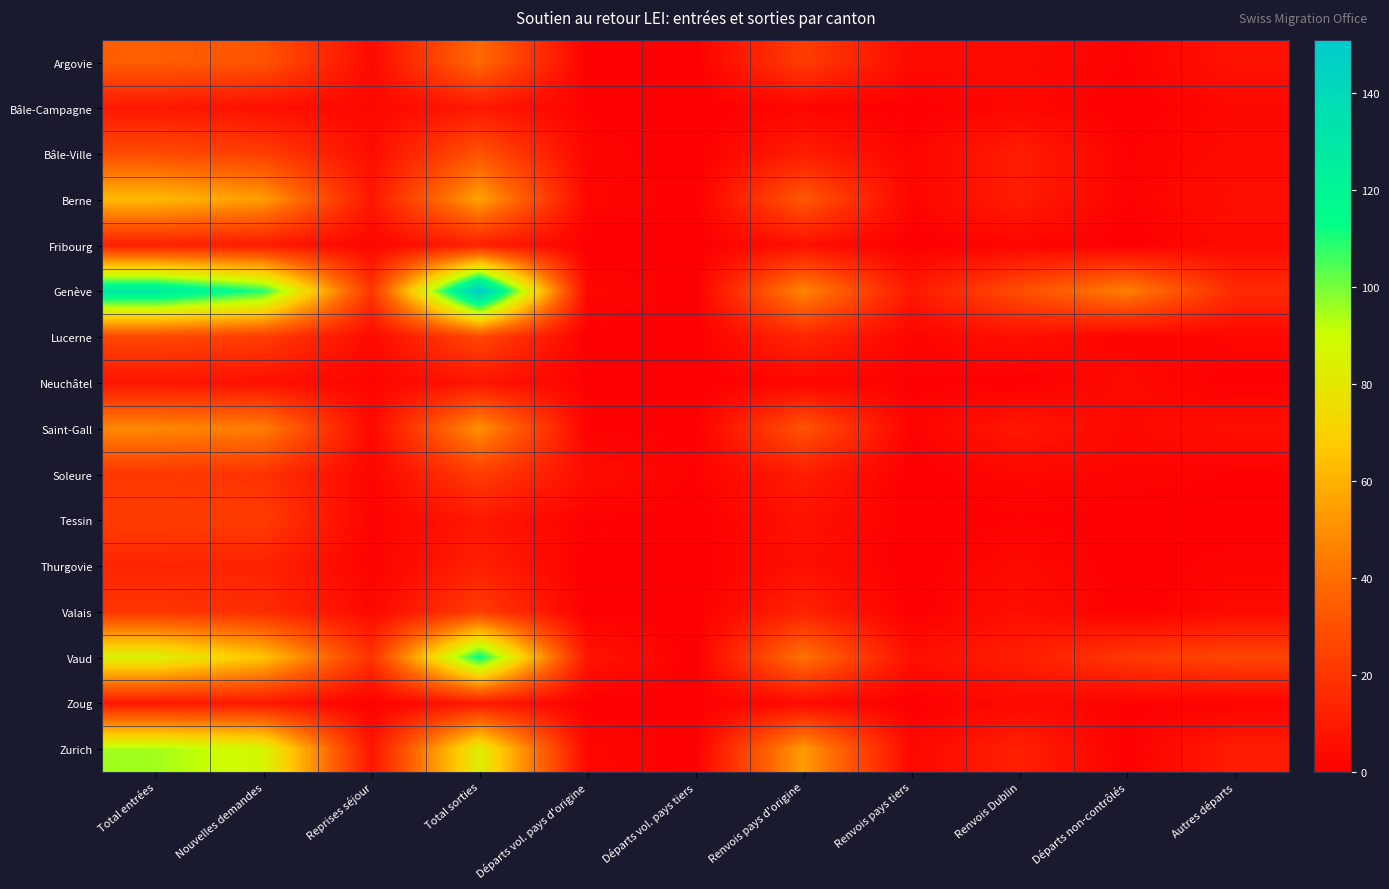

Reading left to right, extract all data points from this chart.

Argovie: Total entrées=35	Nouvelles demandes=31	Reprises séjour=4	Total sorties=39	Départs vol. pays d'origine=0	Départs vol. pays tiers=0	Renvois pays d'origine=23	Renvois pays tiers=4	Renvois Dublin=4	Départs non-contrôlés=1	Autres départs=7
Bâle-Campagne: Total entrées=9	Nouvelles demandes=6	Reprises séjour=3	Total sorties=9	Départs vol. pays d'origine=1	Départs vol. pays tiers=0	Renvois pays d'origine=2	Renvois pays tiers=0	Renvois Dublin=3	Départs non-contrôlés=0	Autres départs=3
Bâle-Ville: Total entrées=28	Nouvelles demandes=23	Reprises séjour=5	Total sorties=31	Départs vol. pays d'origine=2	Départs vol. pays tiers=0	Renvois pays d'origine=11	Renvois pays tiers=2	Renvois Dublin=11	Départs non-contrôlés=1	Autres départs=4
Berne: Total entrées=63	Nouvelles demandes=54	Reprises séjour=9	Total sorties=56	Départs vol. pays d'origine=3	Départs vol. pays tiers=0	Renvois pays d'origine=33	Renvois pays tiers=2	Renvois Dublin=11	Départs non-contrôlés=1	Autres départs=6
Fribourg: Total entrées=12	Nouvelles demandes=10	Reprises séjour=2	Total sorties=12	Départs vol. pays d'origine=0	Départs vol. pays tiers=0	Renvois pays d'origine=6	Renvois pays tiers=0	Renvois Dublin=2	Départs non-contrôlés=0	Autres départs=4
Genève: Total entrées=129	Nouvelles demandes=109	Reprises séjour=20	Total sorties=151	Départs vol. pays d'origine=3	Départs vol. pays tiers=0	Renvois pays d'origine=48	Renvois pays tiers=9	Renvois Dublin=29	Départs non-contrôlés=46	Autres départs=16
Lucerne: Total entrées=27	Nouvelles demandes=23	Reprises séjour=4	Total sorties=27	Départs vol. pays d'origine=0	Départs vol. pays tiers=0	Renvois pays d'origine=15	Renvois pays tiers=2	Renvois Dublin=6	Départs non-contrôlés=1	Autres départs=3
Neuchâtel: Total entrées=8	Nouvelles demandes=6	Reprises séjour=2	Total sorties=8	Départs vol. pays d'origine=1	Départs vol. pays tiers=0	Renvois pays d'origine=2	Renvois pays tiers=1	Renvois Dublin=0	Départs non-contrôlés=4	Autres départs=0
Saint-Gall: Total entrées=48	Nouvelles demandes=45	Reprises séjour=3	Total sorties=51	Départs vol. pays d'origine=1	Départs vol. pays tiers=0	Renvois pays d'origine=31	Renvois pays tiers=1	Renvois Dublin=9	Départs non-contrôlés=3	Autres départs=6
Soleure: Total entrées=21	Nouvelles demandes=19	Reprises séjour=2	Total sorties=23	Départs vol. pays d'origine=5	Départs vol. pays tiers=1	Renvois pays d'origine=11	Renvois pays tiers=0	Renvois Dublin=3	Départs non-contrôlés=2	Autres départs=1
Tessin: Total entrées=23	Nouvelles demandes=22	Reprises séjour=1	Total sorties=9	Départs vol. pays d'origine=1	Départs vol. pays tiers=0	Renvois pays d'origine=7	Renvois pays tiers=0	Renvois Dublin=1	Départs non-contrôlés=0	Autres départs=0
Thurgovie: Total entrées=14	Nouvelles demandes=13	Reprises séjour=1	Total sorties=12	Départs vol. pays d'origine=0	Départs vol. pays tiers=0	Renvois pays d'origine=6	Renvois pays tiers=0	Renvois Dublin=4	Départs non-contrôlés=0	Autres départs=2
Valais: Total entrées=20	Nouvelles demandes=17	Reprises séjour=3	Total sorties=23	Départs vol. pays d'origine=0	Départs vol. pays tiers=0	Renvois pays d'origine=13	Renvois pays tiers=0	Renvois Dublin=6	Départs non-contrôlés=0	Autres départs=4
Vaud: Total entrées=85	Nouvelles demandes=66	Reprises séjour=19	Total sorties=114	Départs vol. pays d'origine=8	Départs vol. pays tiers=0	Renvois pays d'origine=42	Renvois pays tiers=6	Renvois Dublin=11	Départs non-contrôlés=21	Autres départs=26
Zoug: Total entrées=9	Nouvelles demandes=9	Reprises séjour=0	Total sorties=10	Départs vol. pays d'origine=0	Départs vol. pays tiers=0	Renvois pays d'origine=4	Renvois pays tiers=0	Renvois Dublin=4	Départs non-contrôlés=1	Autres départs=1
Zurich: Total entrées=95	Nouvelles demandes=87	Reprises séjour=8	Total sorties=83	Départs vol. pays d'origine=3	Départs vol. pays tiers=0	Renvois pays d'origine=54	Renvois pays tiers=3	Renvois Dublin=12	Départs non-contrôlés=0	Autres départs=11